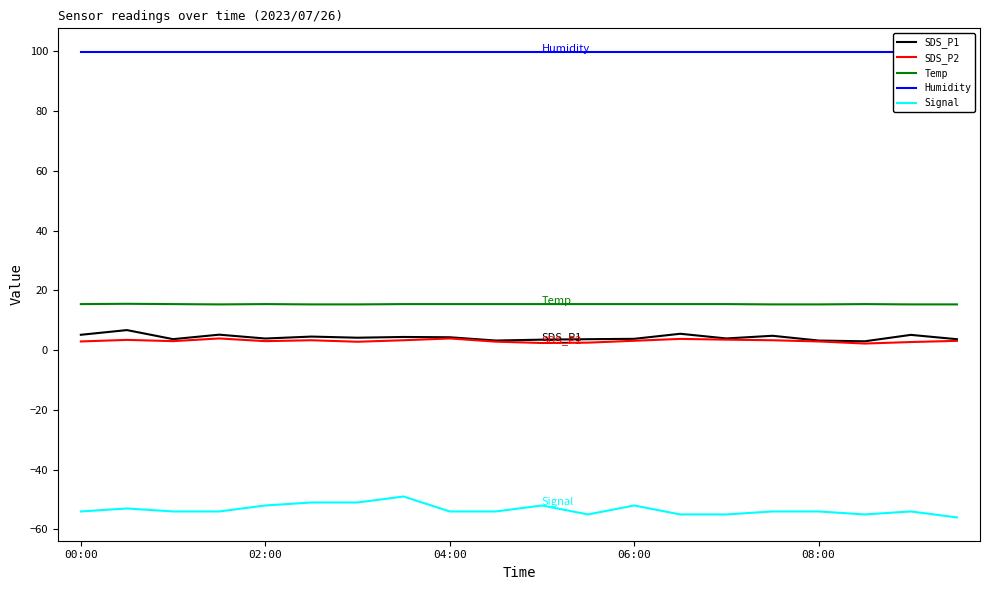

What is the maximum value for SDS_P2?

3.9